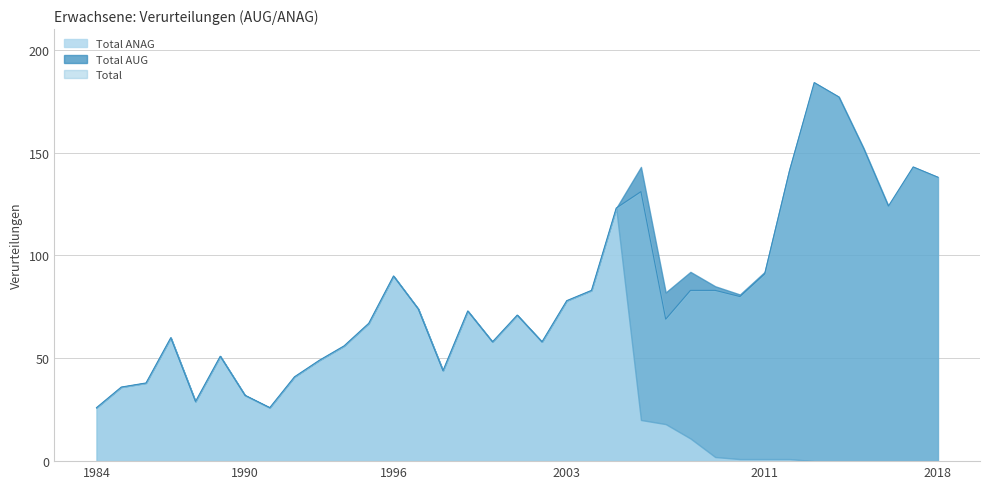

True or false: Total and Total ANAG intersect in this chart.

False